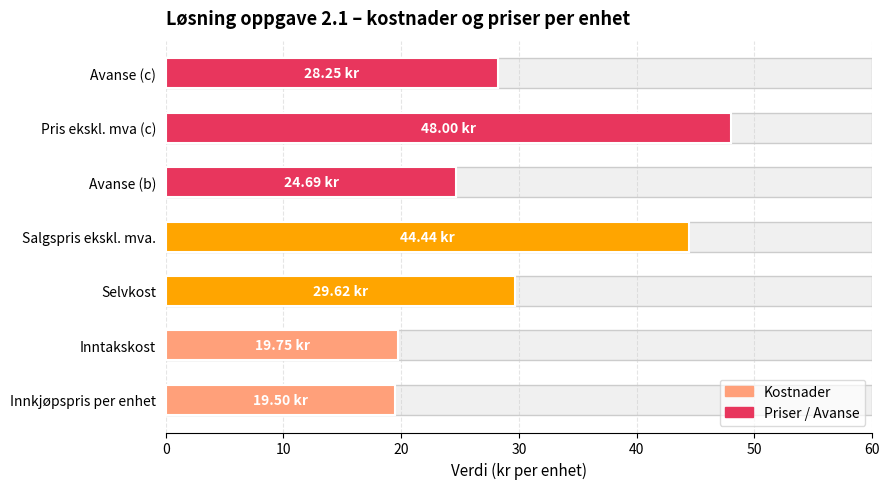

Reading left to right, transcribe all the data shown in this chart.

19.5	19.8	29.6	44.4	24.7	48.0	28.2